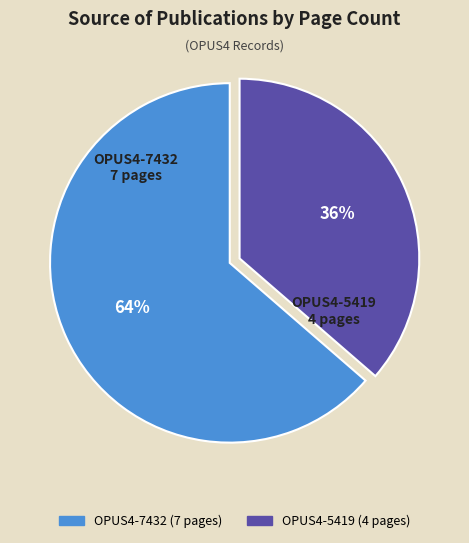

Combined, do OPUS4-5419 and OPUS4-7432 account for over 50%?

Yes